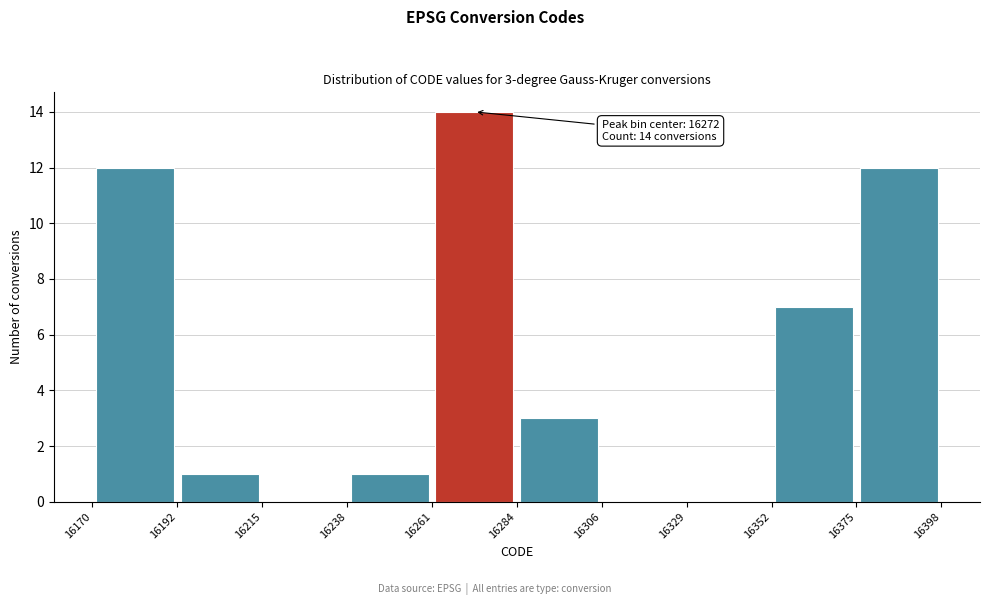

Over which range of the x-axis is the bar tallest?

16261 to 16284